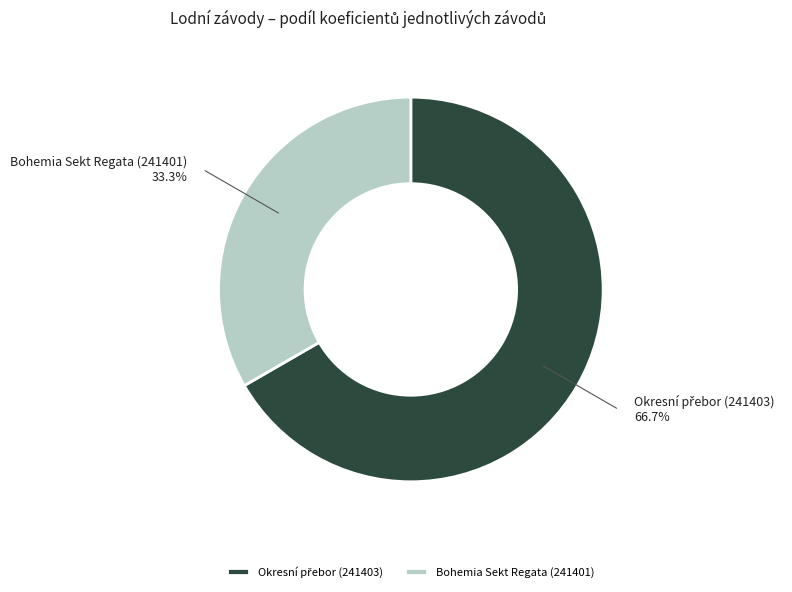

What is the smallest slice in the pie chart?

Bohemia Sekt Regata (241401)